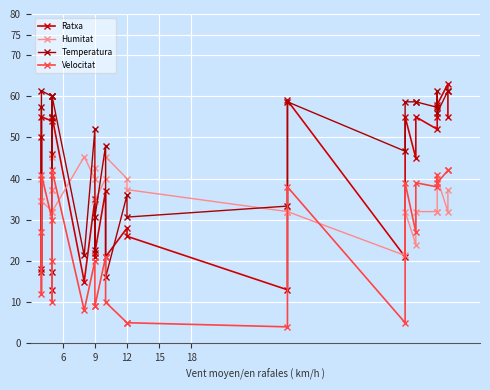

How many distinct data groups are displayed?

4